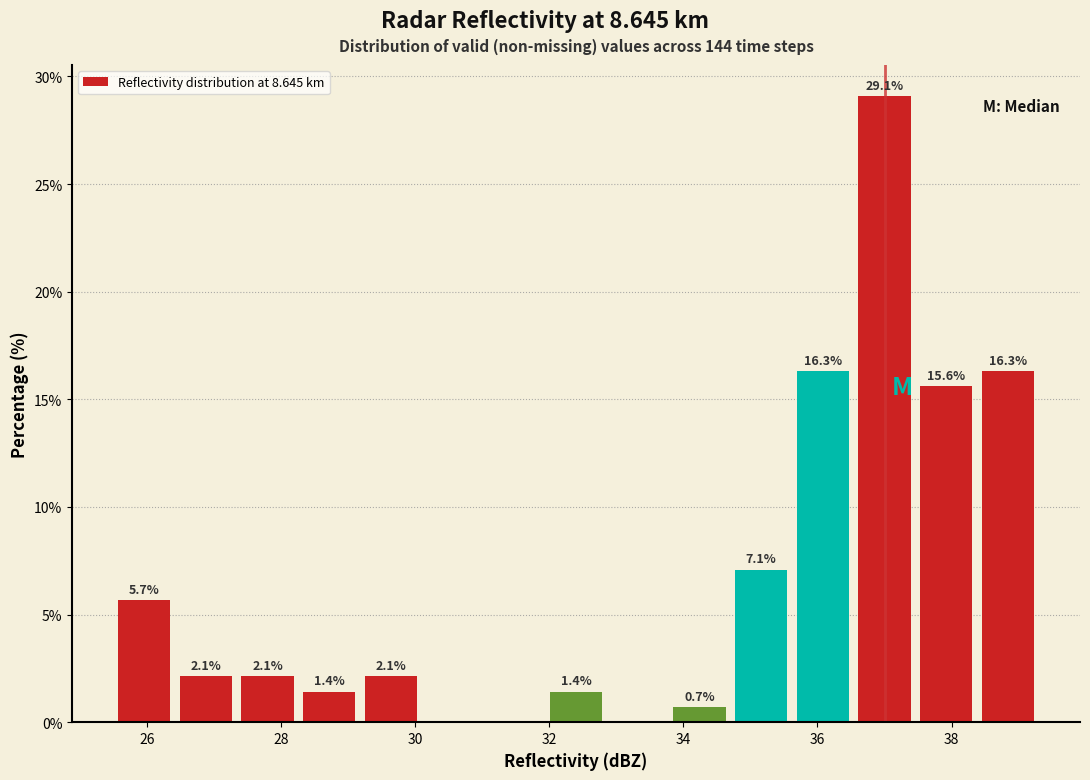

Which range on the x-axis has the tallest bar?

36.54 to 37.46